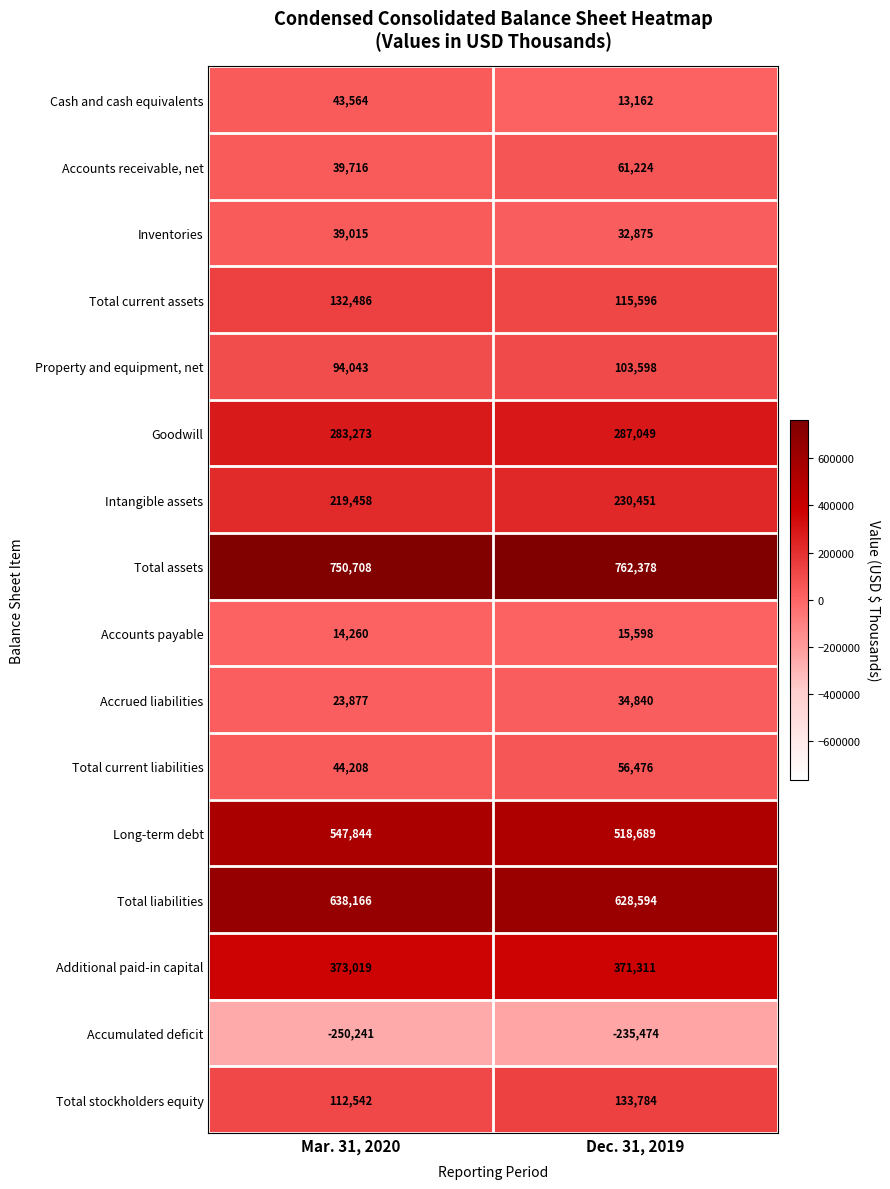

Which series changed the most between Mar. 31, 2020 and Dec. 31, 2019?

Cash and cash equivalents